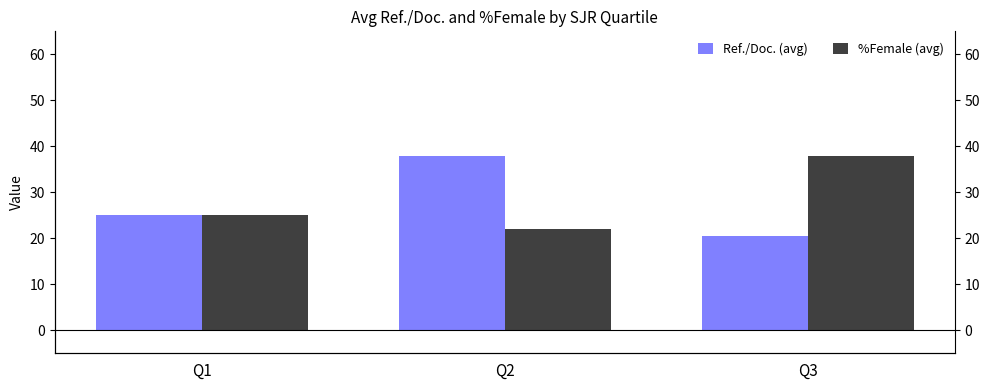

Reading right to left, list all the values displayed in this chart.

Ref./Doc. (avg): 20.6	37.9	25.1
%Female (avg): 37.9	22.0	25.1